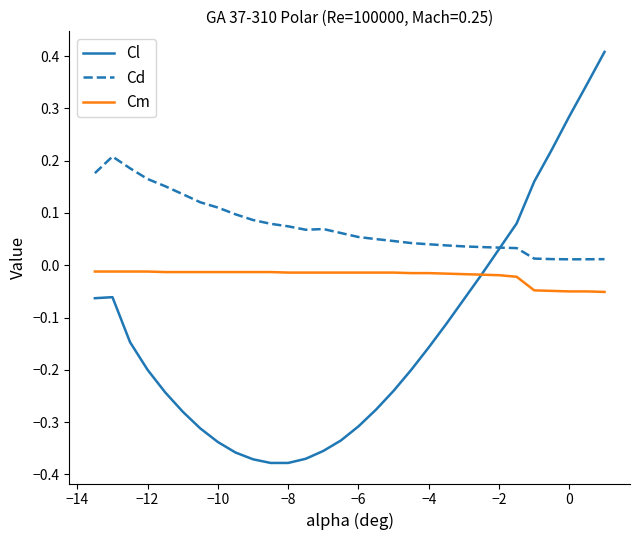

True or false: Cm and Cd cross at least once.

False